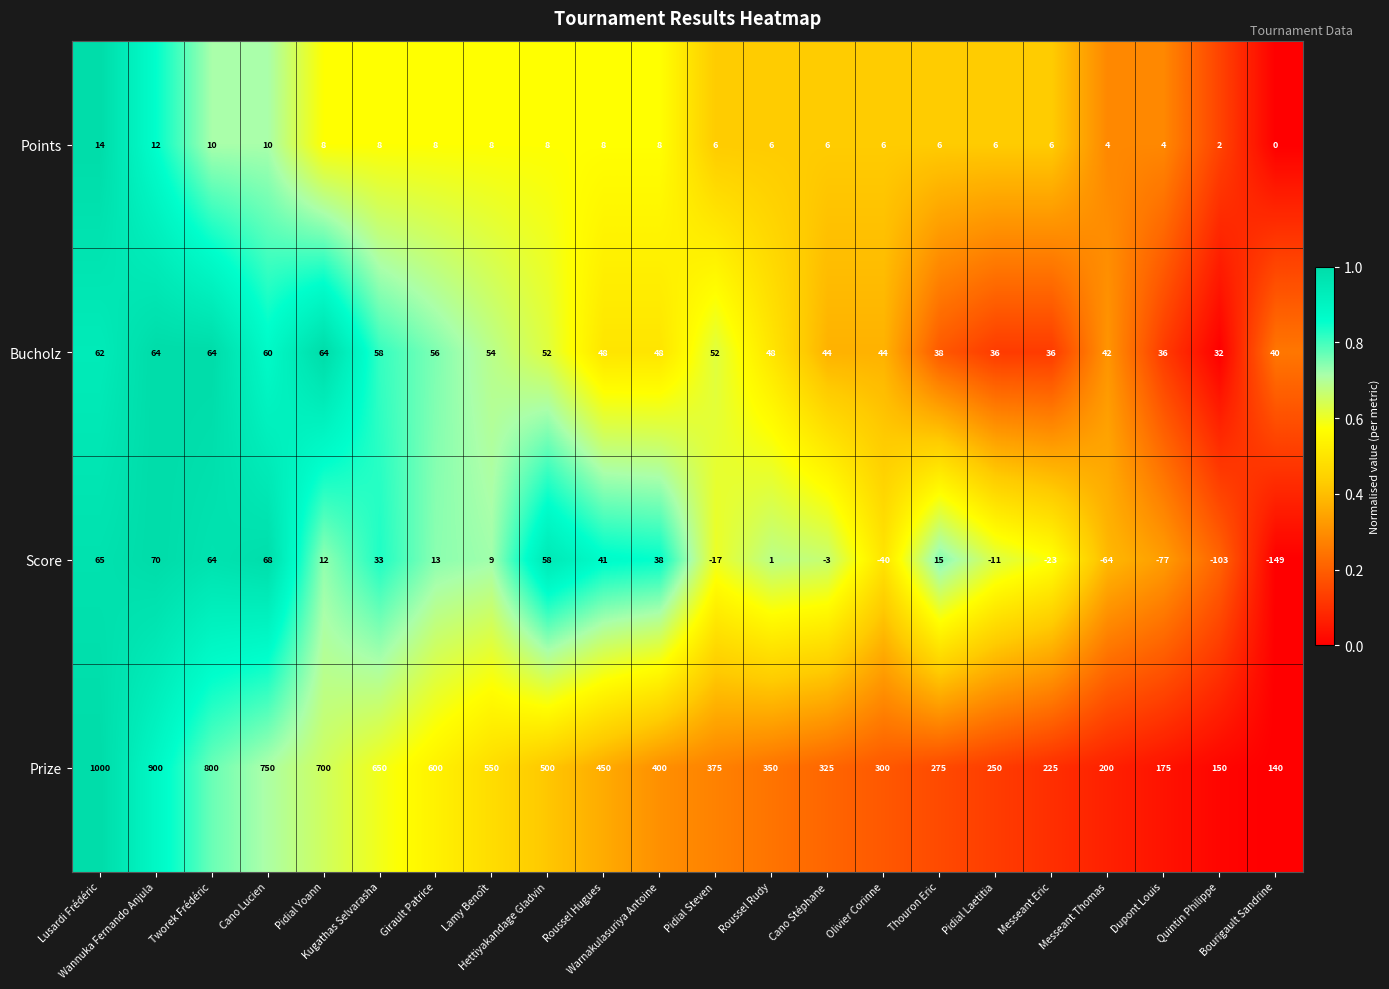

What is the difference between the maximum and second lowest values in the Points series?

12